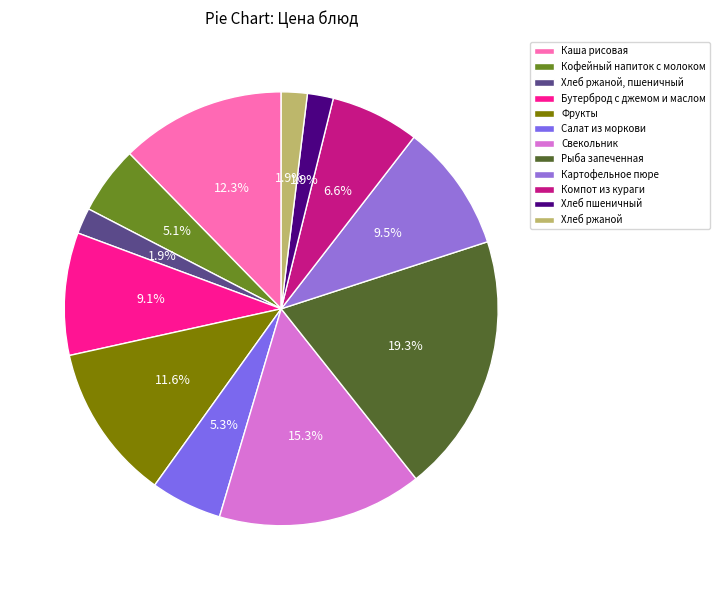

Count the number of slices in the pie.

12